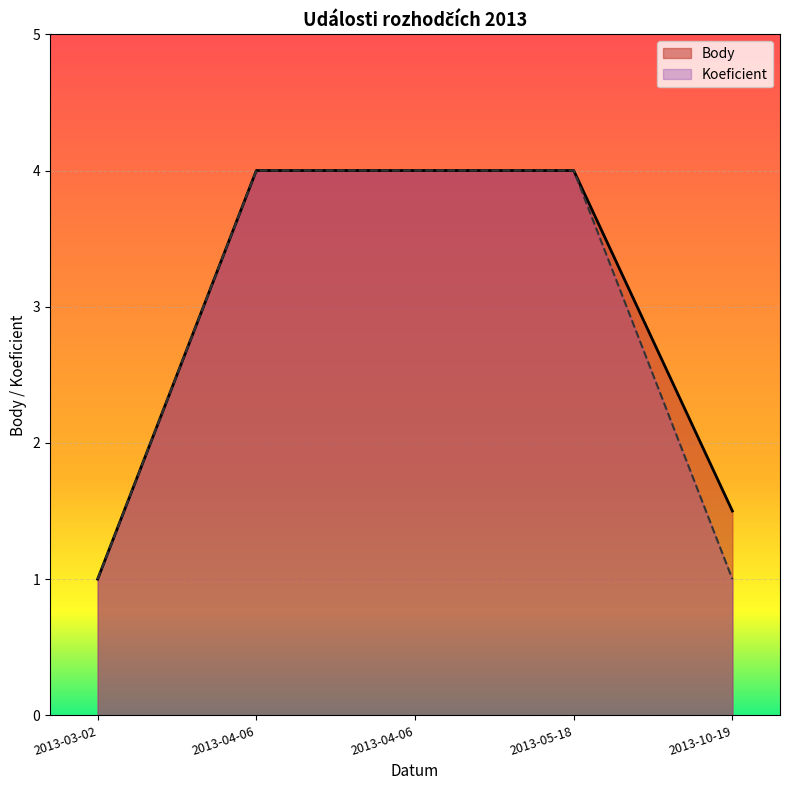

Is the value of Body at 2013-05-18 greater than the value of Koeficient at 2013-05-18?

No